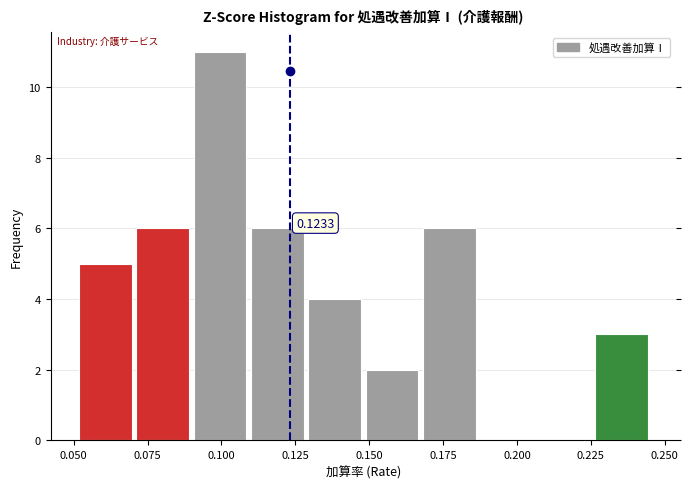

Around what value on the x-axis is the tallest bar? Give the approximate position of its centre, as read against the axis.

0.100